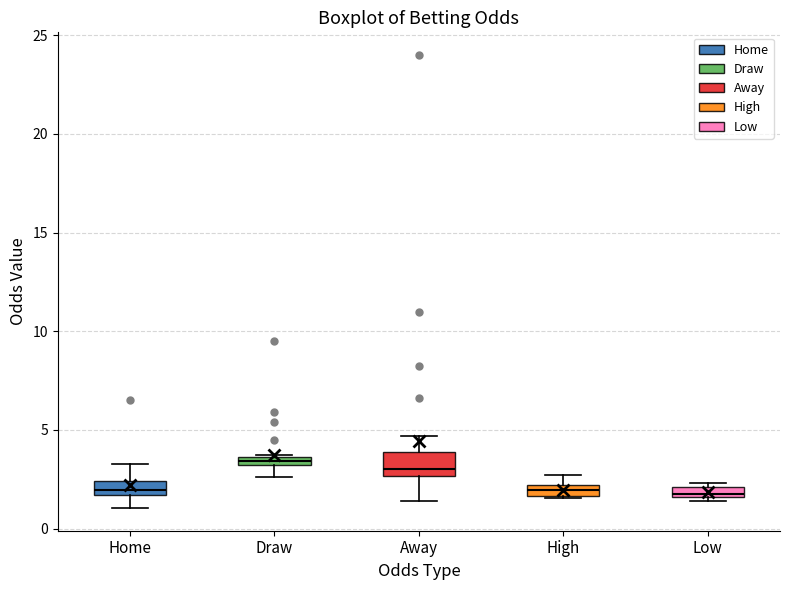

Comparing the boxes themselves (not the whiskers), which one is the tallest?

Away